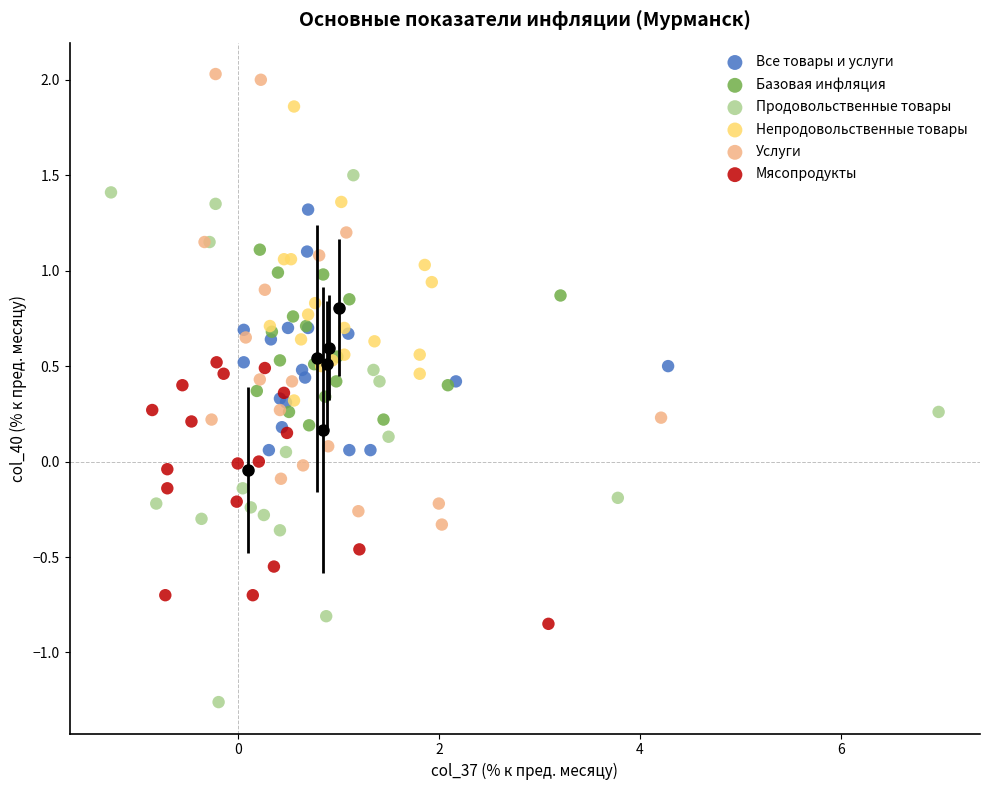

Which series has the largest Y range (max minus min)?

Продовольственные товары